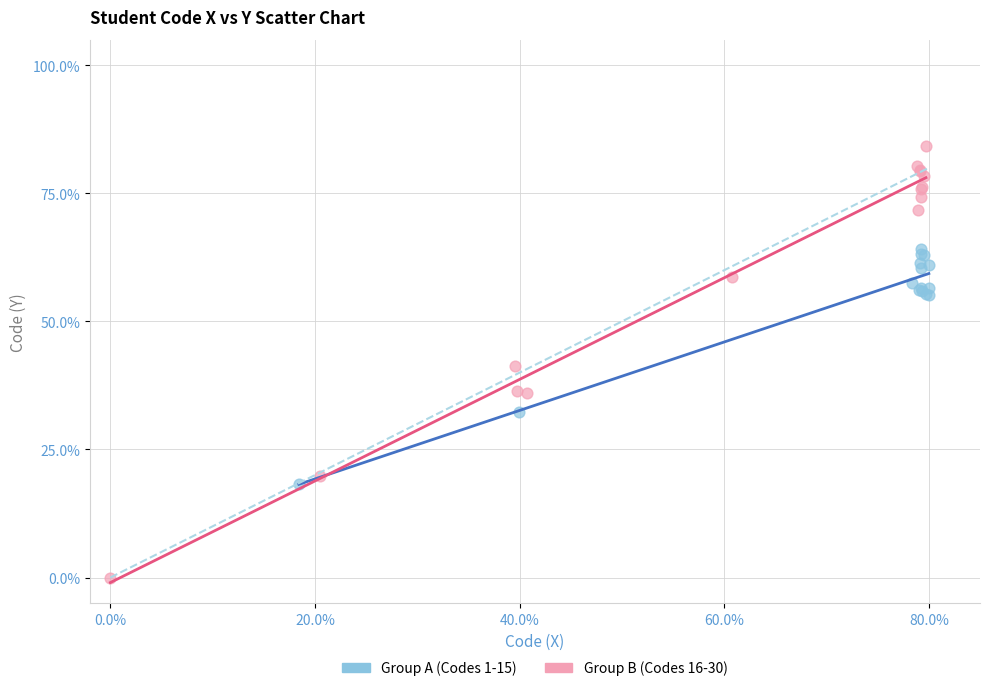

What are all the series names shown in the legend?

Group A (Codes 1-15), Group B (Codes 16-30)